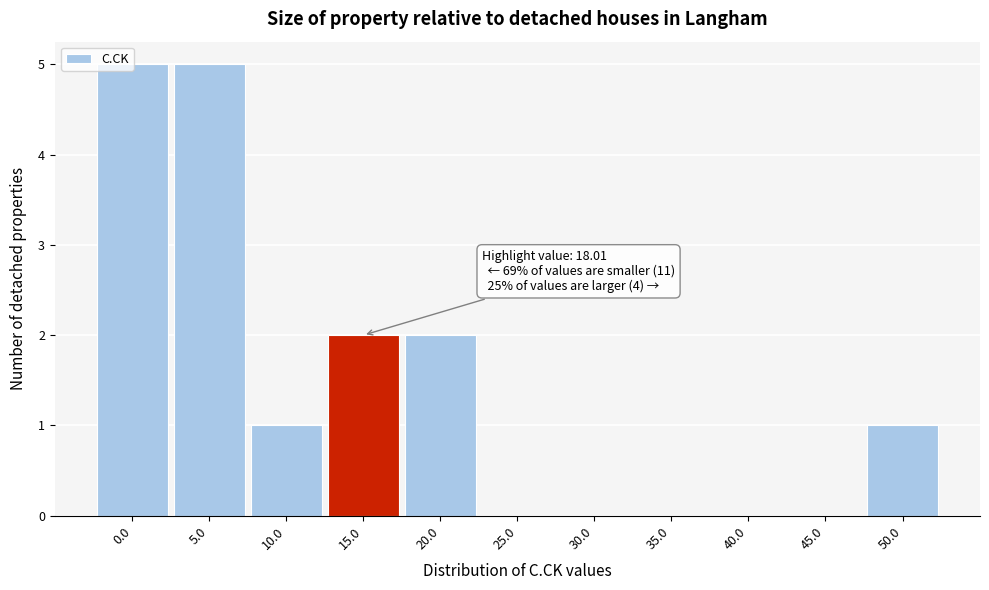

What is the maximum value shown in the chart?

5